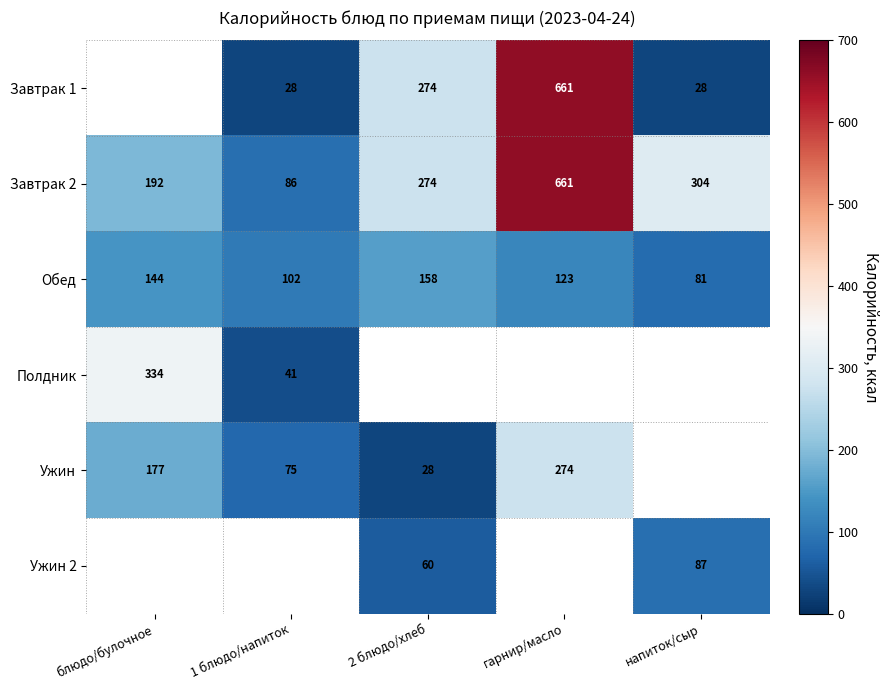

What is the sum of all Завтрак 2 values?

1517